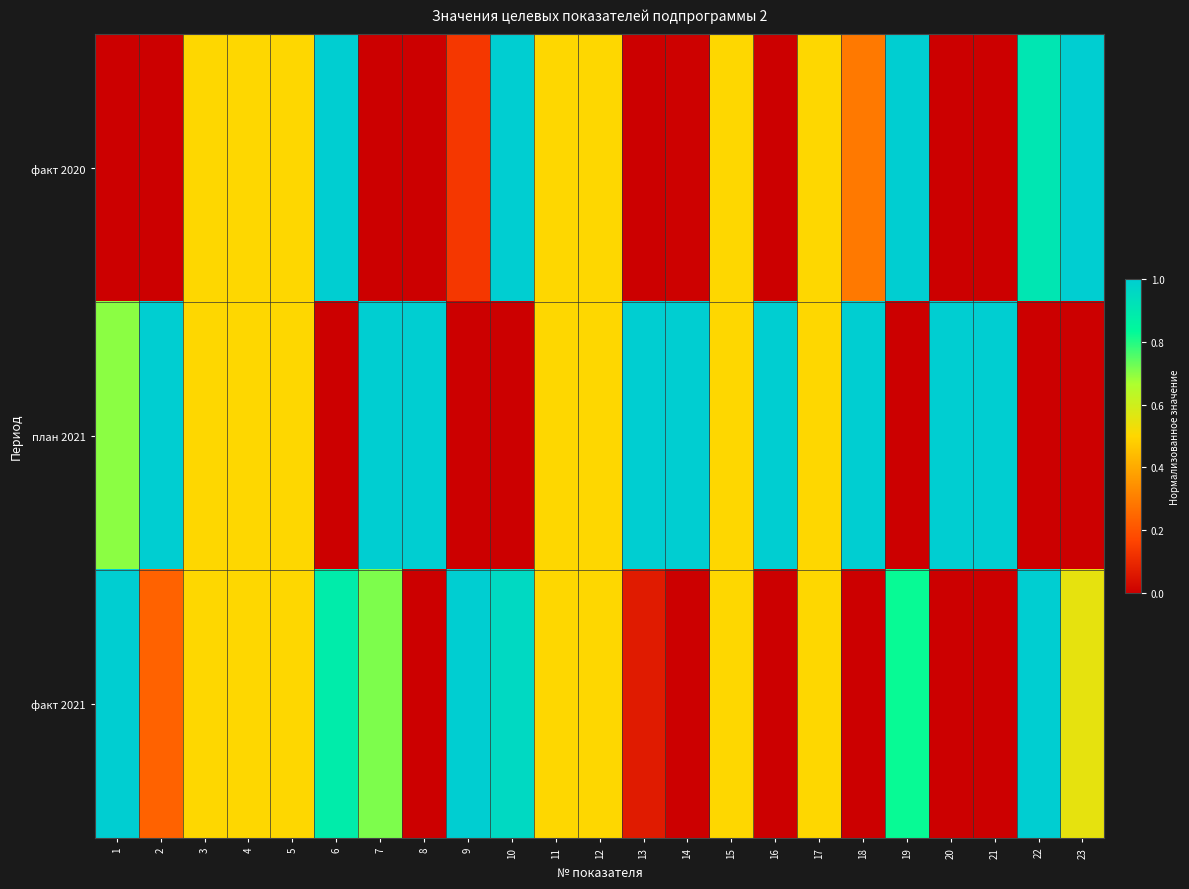

List the series in order of their overall mean, lowest first.

факт 2020, факт 2021, план 2021